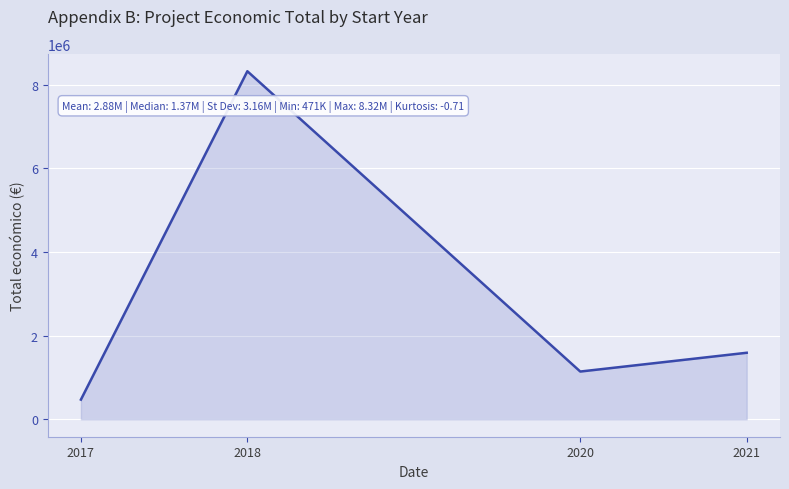

At which category does the data reach its first local peak?

2018